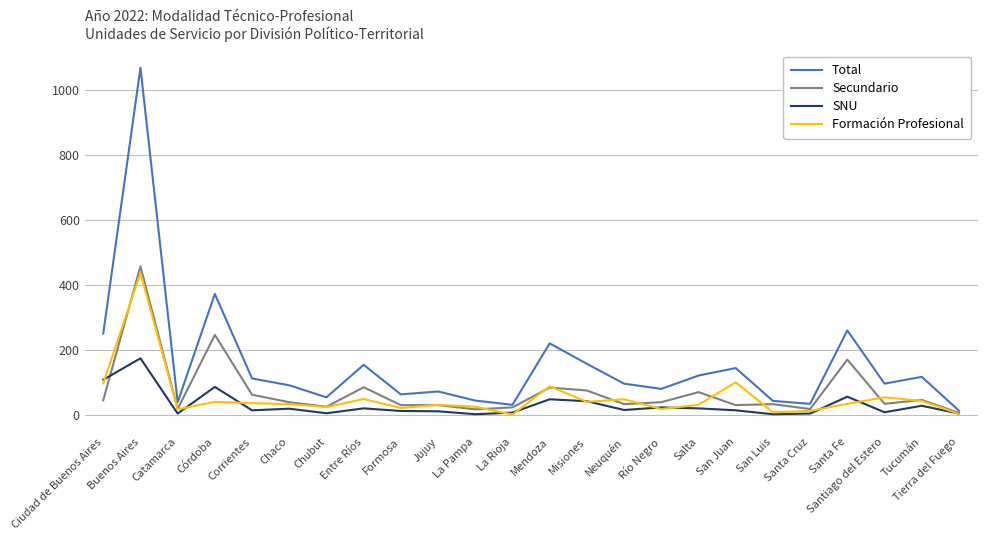

Where is the first local minimum for Total?

Catamarca